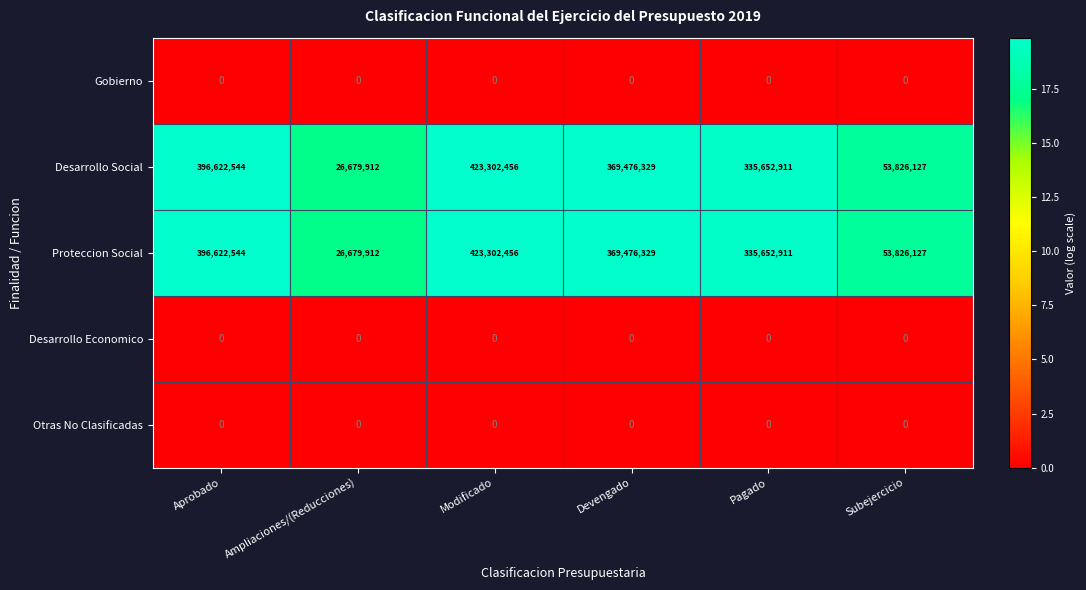

At which category is the sum across all series the highest?

Modificado